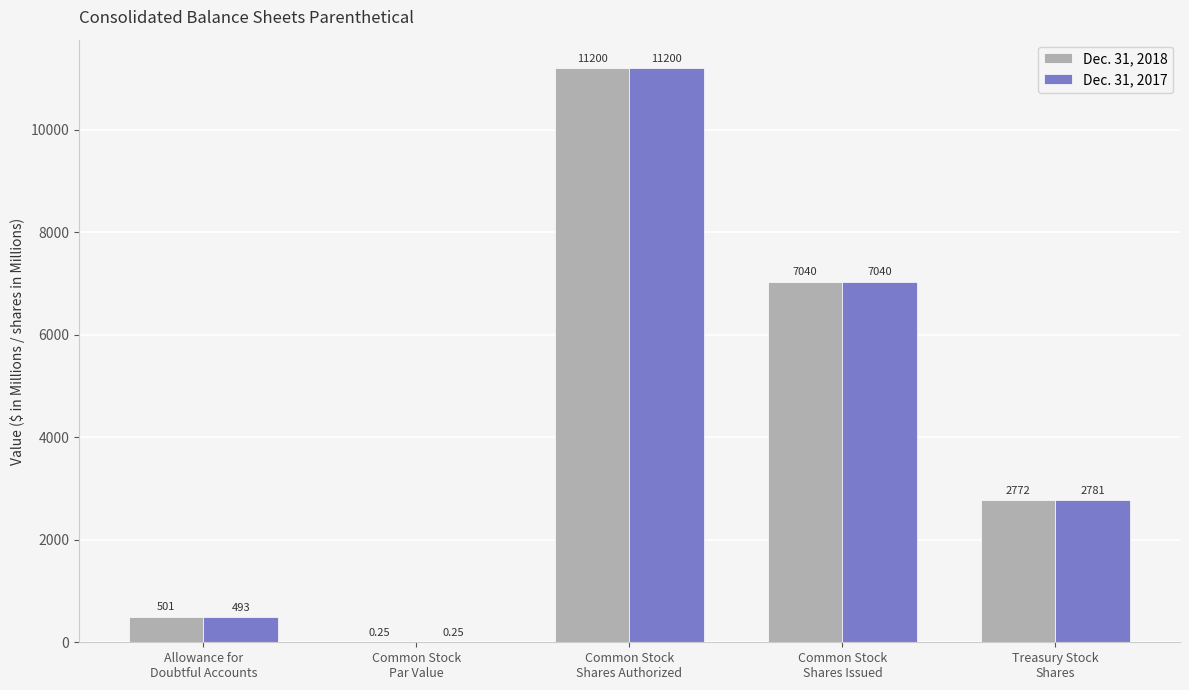

Which series has the largest total across all categories?

Dec. 31, 2017